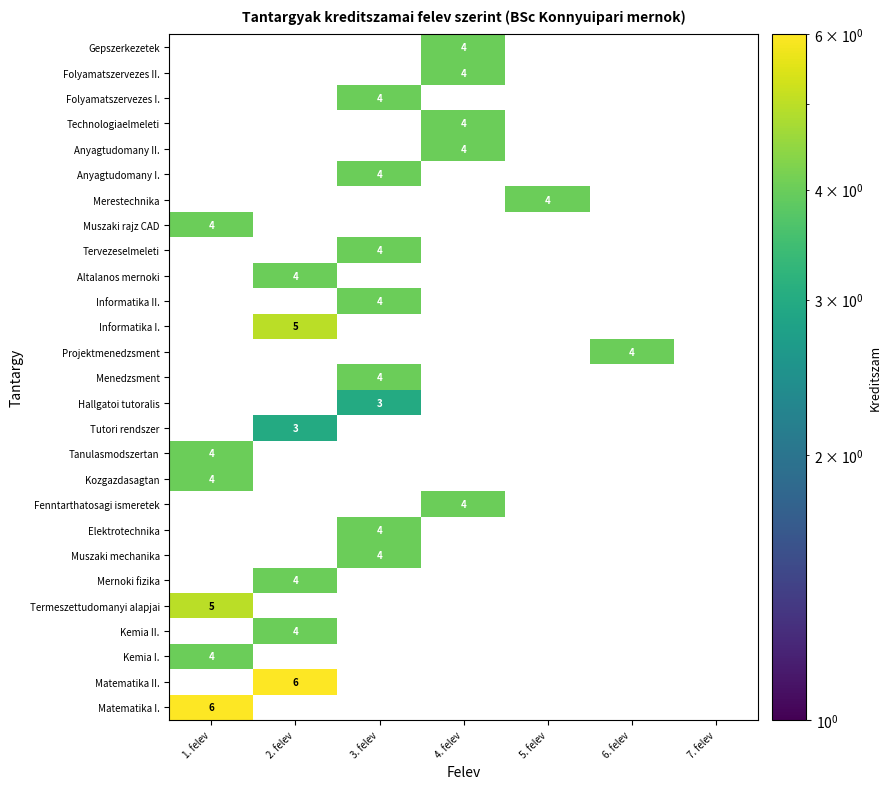

List the labels in order of Hallgatoi tutoralis value, smallest first.

1. felev, 2. felev, 3. felev, 4. felev, 5. felev, 6. felev, 7. felev